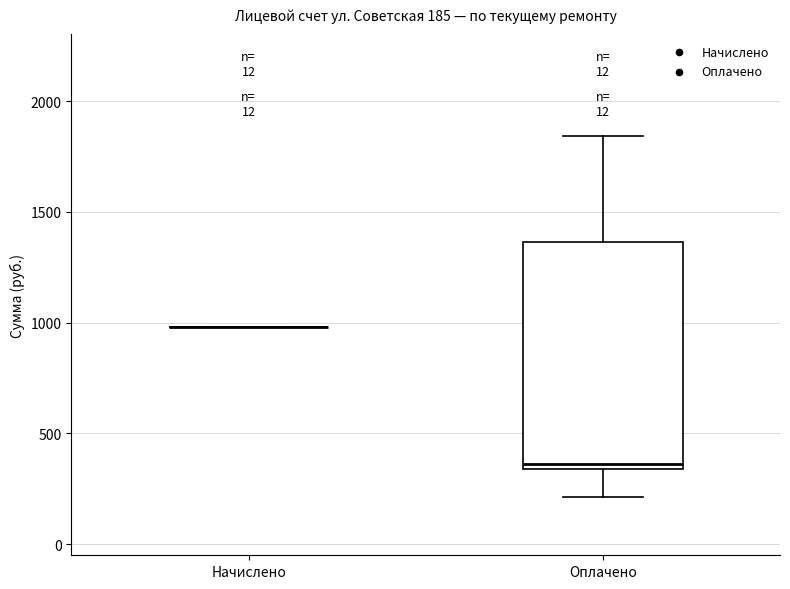

Which box is the tallest, from its lower edge to its upper edge?

Оплачено